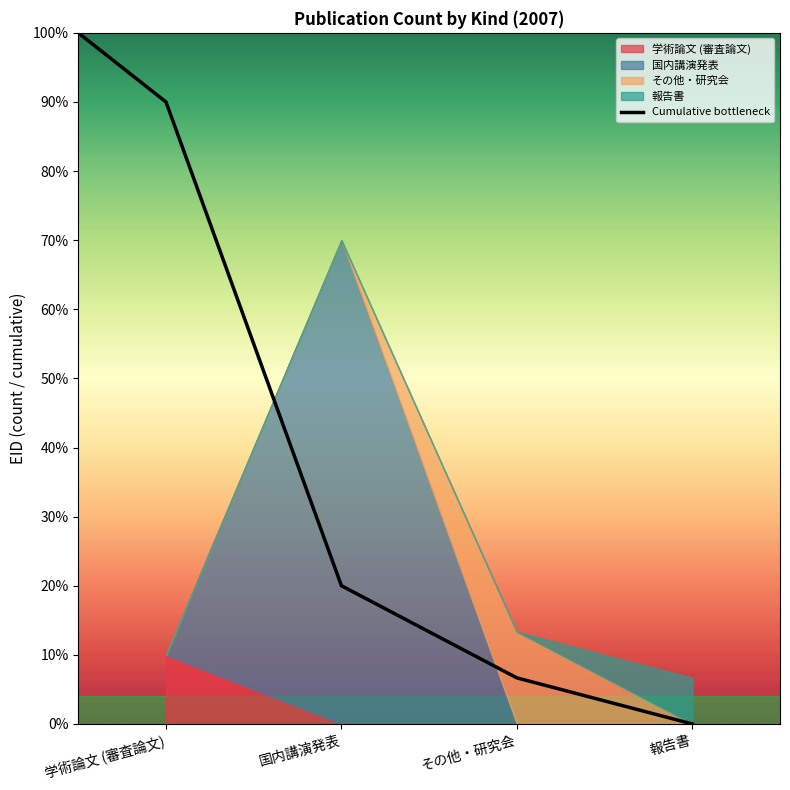

How many positive values are there?

4